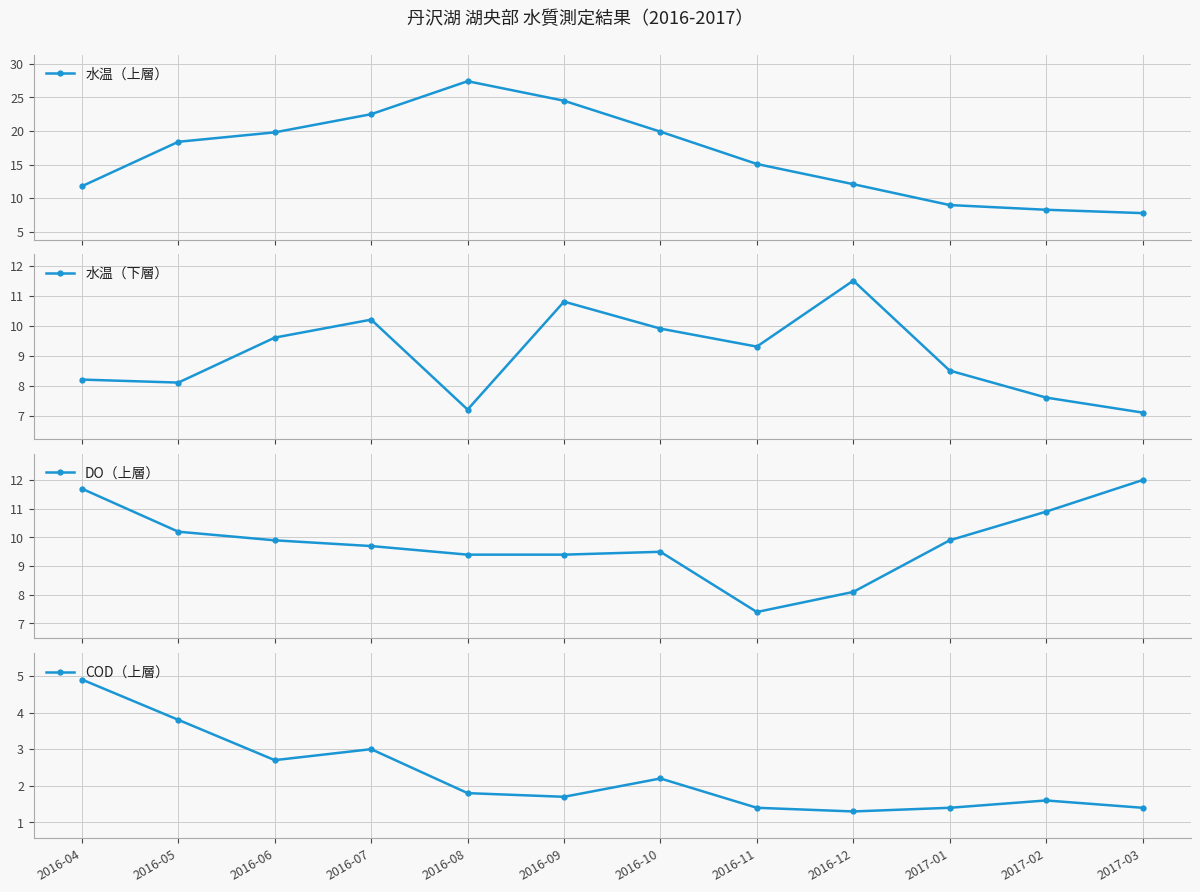

At which category is the sum across all series the highest?

2016-09